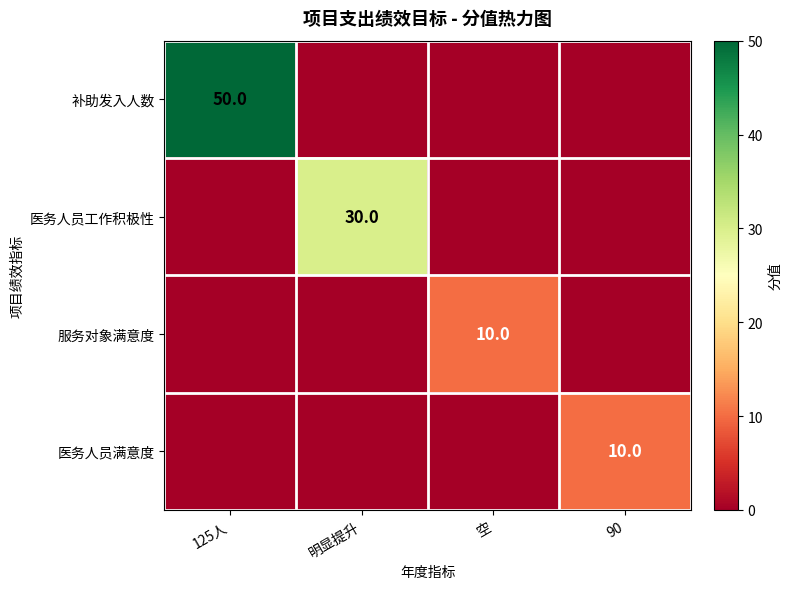

The 补助发入人数 series shows 66 at 125人. True or false?

False